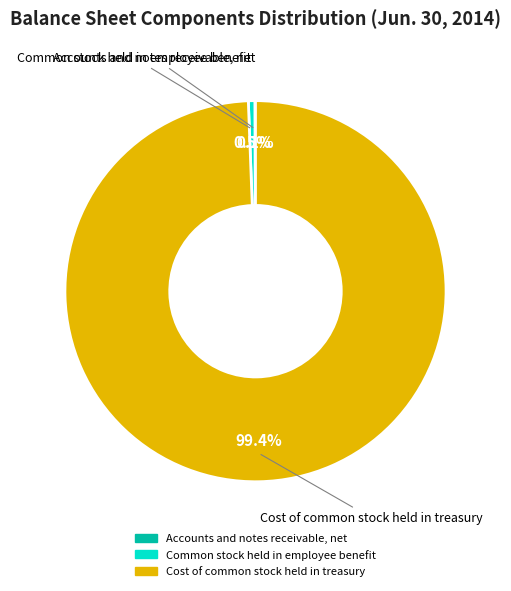

Does Cost of common stock held in treasury represent more than half of the total?

Yes